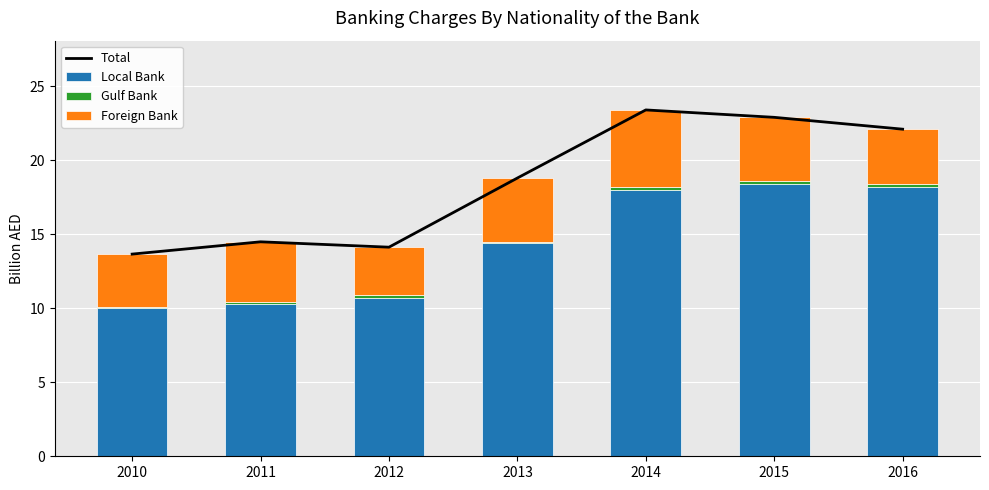

At which category is the sum across all series the highest?

2014